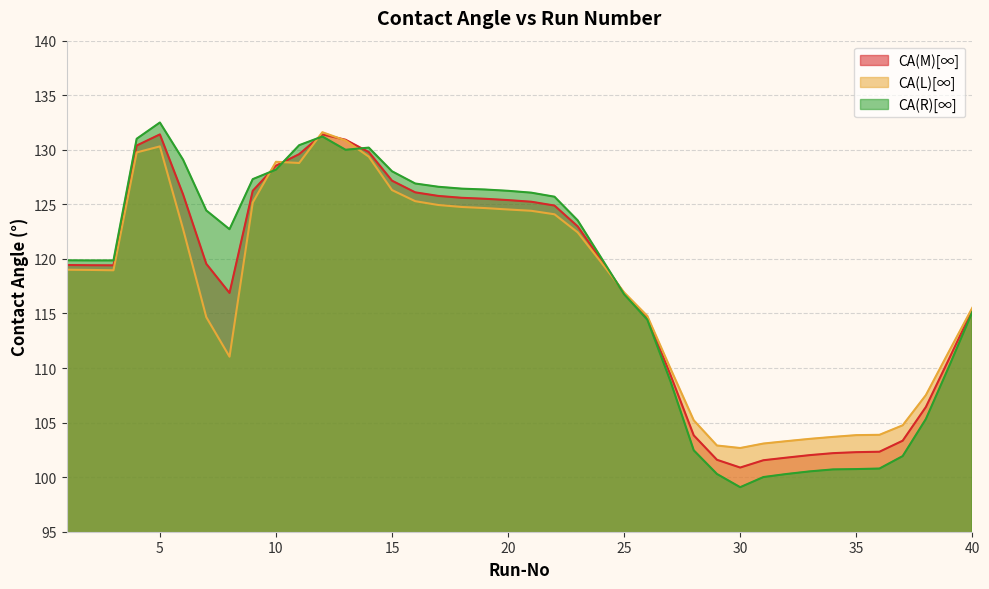

What is the average value of the CA(M)[∞] series?

117.6